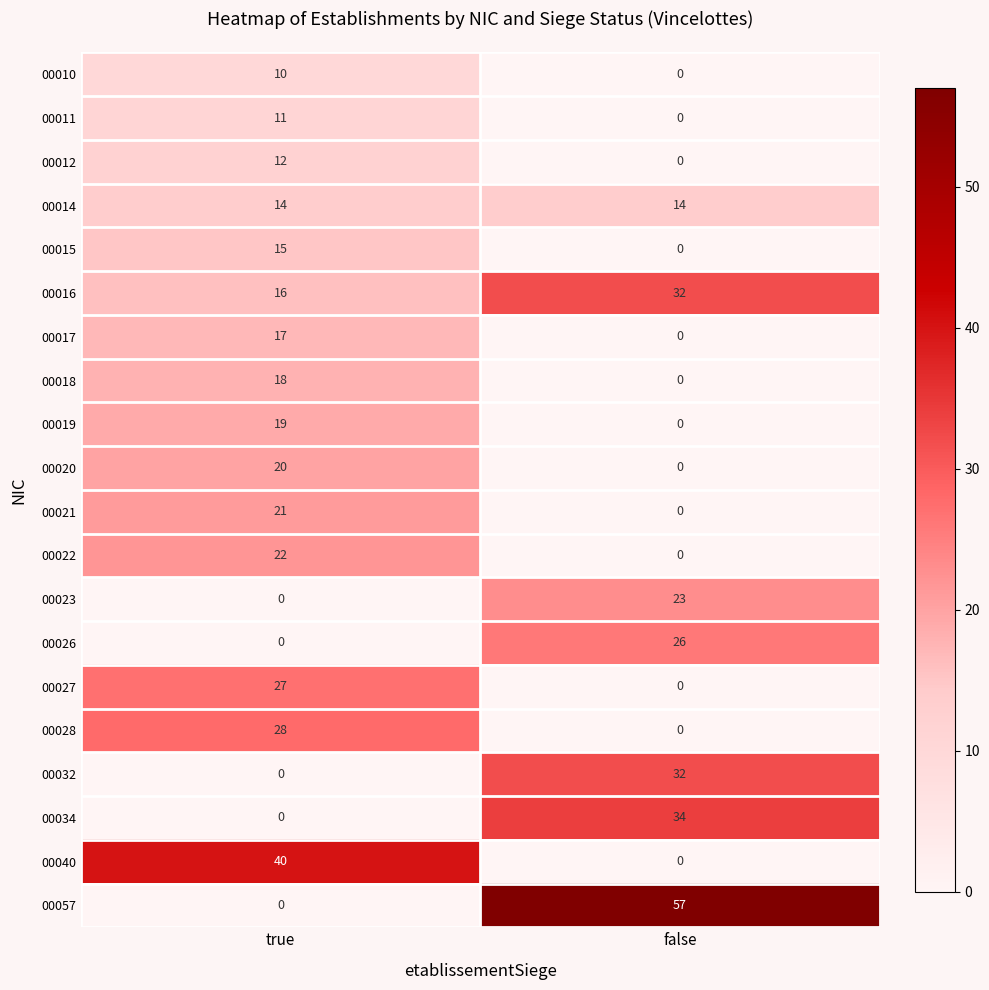

Where is 00019 nearest to the value 9?

false